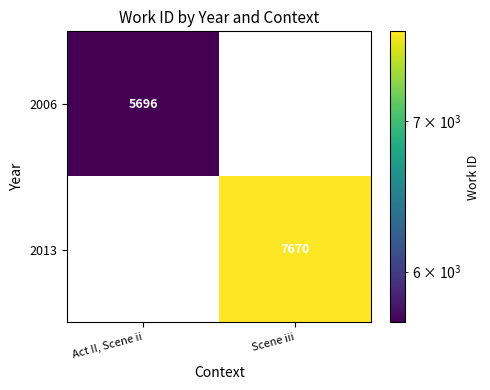

True or false: 2013 has a value of 3892 at Scene iii.

False